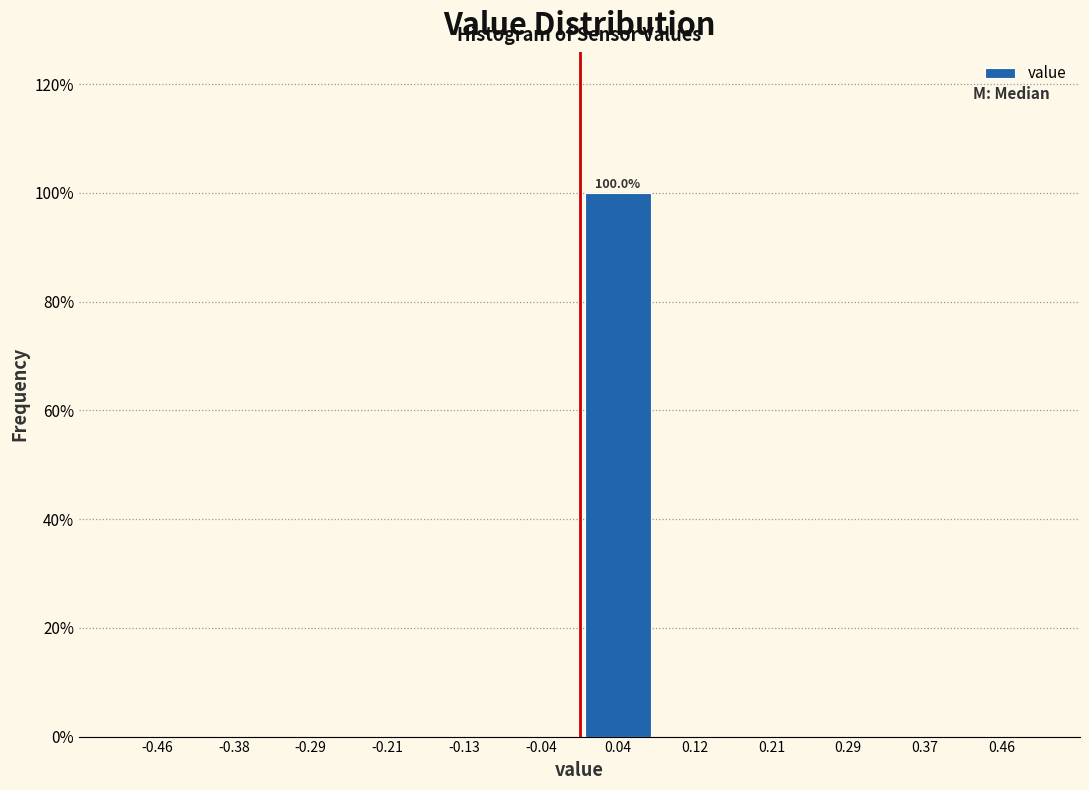

Over which range of the x-axis is the bar tallest?

0.00 to 0.08